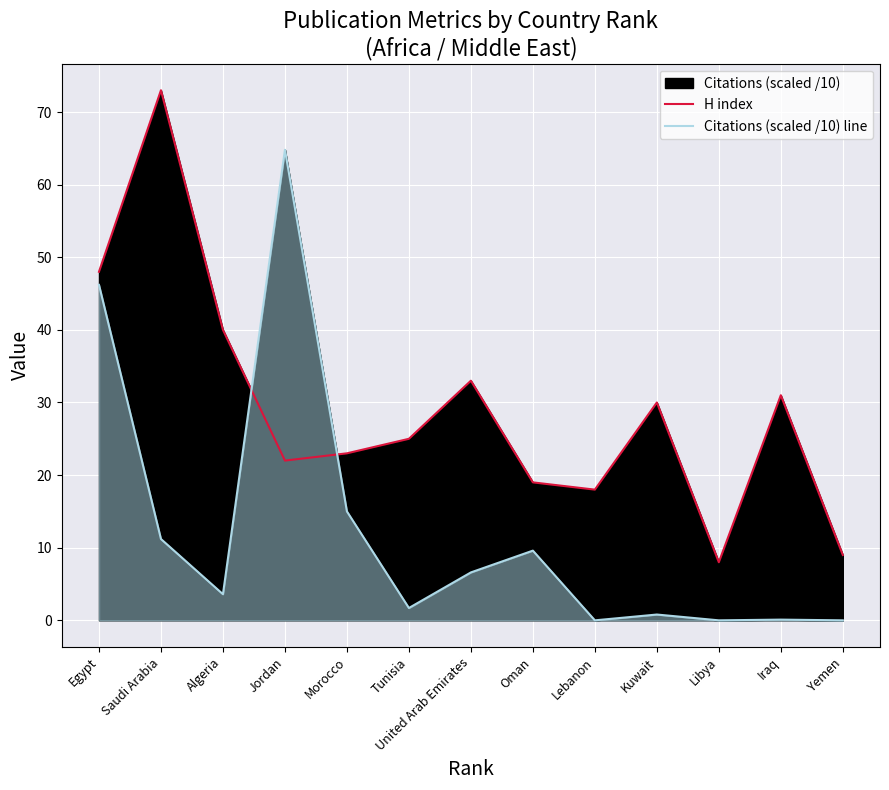

True or false: H index has more than 0 points higher than both neighbors.

True